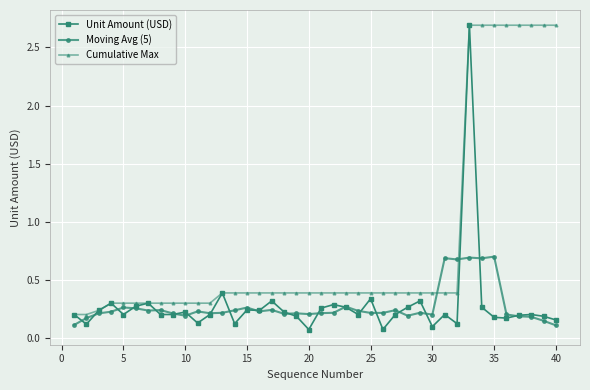

At how many categories does at least one series exceed 2?

8